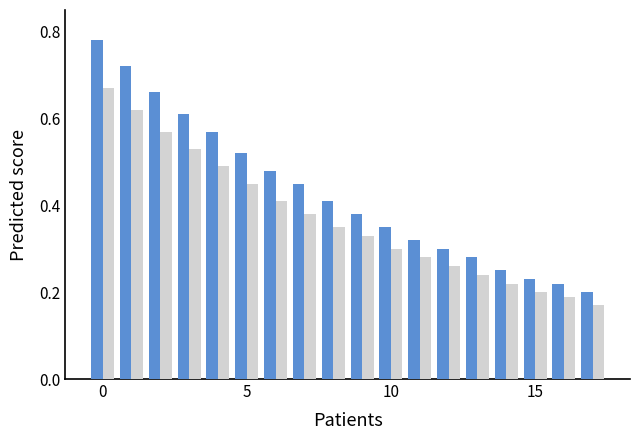

How many data points does each series have?

18